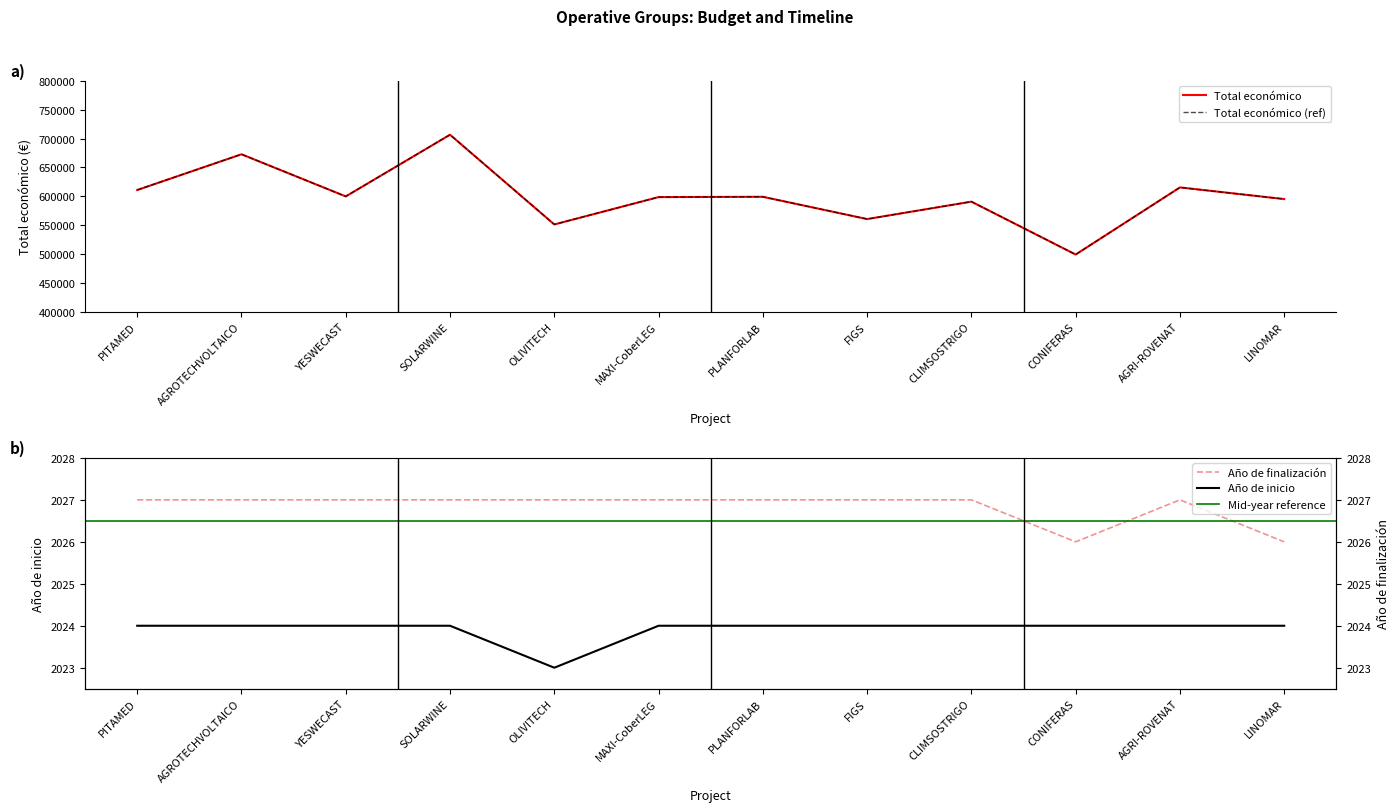

Reading right to left, transcribe all the data shown in this chart.

Total económico: LINOMAR=595173	AGRI-ROVENAT=615375	CONIFERAS=499059	CLIMSOSTRIGO=590712	FIGS=560529	PLANFORLAB=599134	MAXI-CoberLEG=598609	OLIVITECH=551196	SOLARWINE=706697	YESWECAST=599792	AGROTECHVOLTAICO=672807	PITAMED=610889
Año de inicio: LINOMAR=2024	AGRI-ROVENAT=2024	CONIFERAS=2024	CLIMSOSTRIGO=2024	FIGS=2024	PLANFORLAB=2024	MAXI-CoberLEG=2024	OLIVITECH=2023	SOLARWINE=2024	YESWECAST=2024	AGROTECHVOLTAICO=2024	PITAMED=2024
Año de finalización: LINOMAR=2026	AGRI-ROVENAT=2027	CONIFERAS=2026	CLIMSOSTRIGO=2027	FIGS=2027	PLANFORLAB=2027	MAXI-CoberLEG=2027	OLIVITECH=2027	SOLARWINE=2027	YESWECAST=2027	AGROTECHVOLTAICO=2027	PITAMED=2027